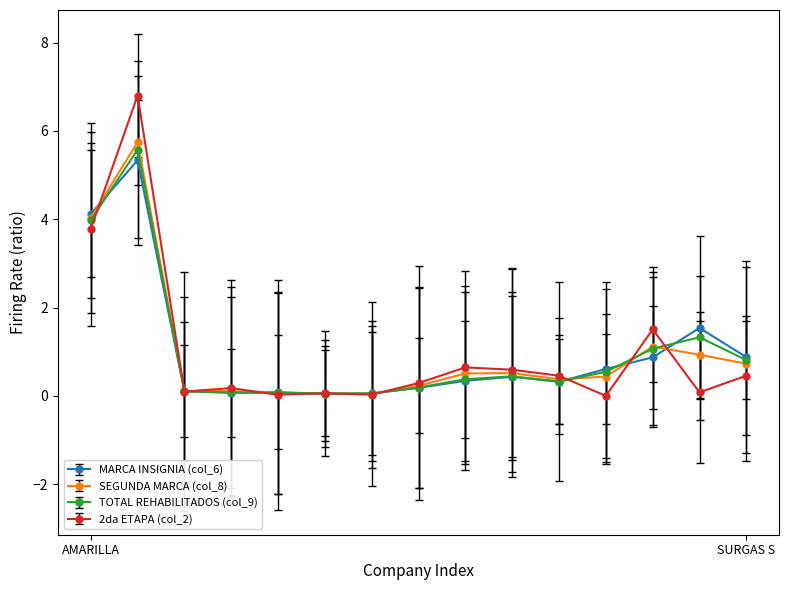

Is this an area chart (filled region under the line)?

No